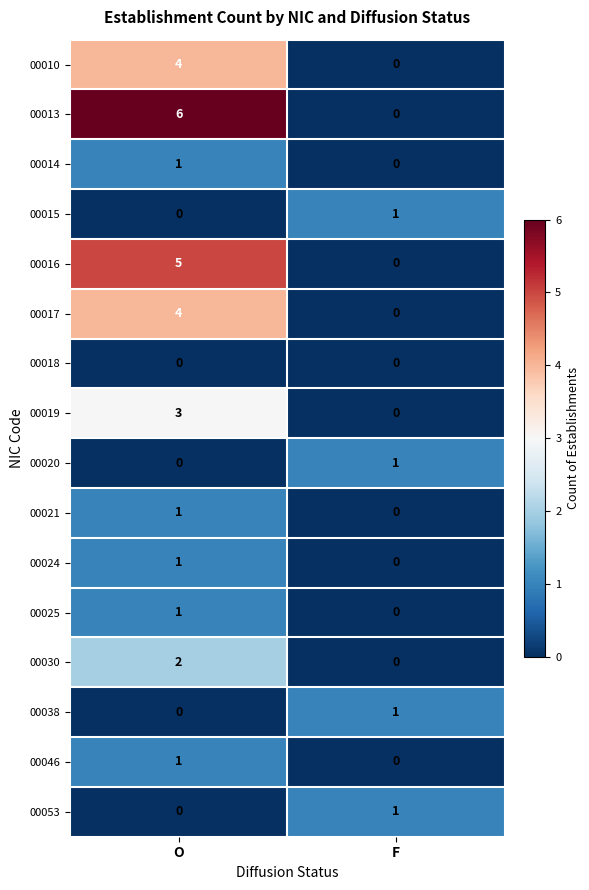

List the labels in order of 00038 value, smallest first.

O, F